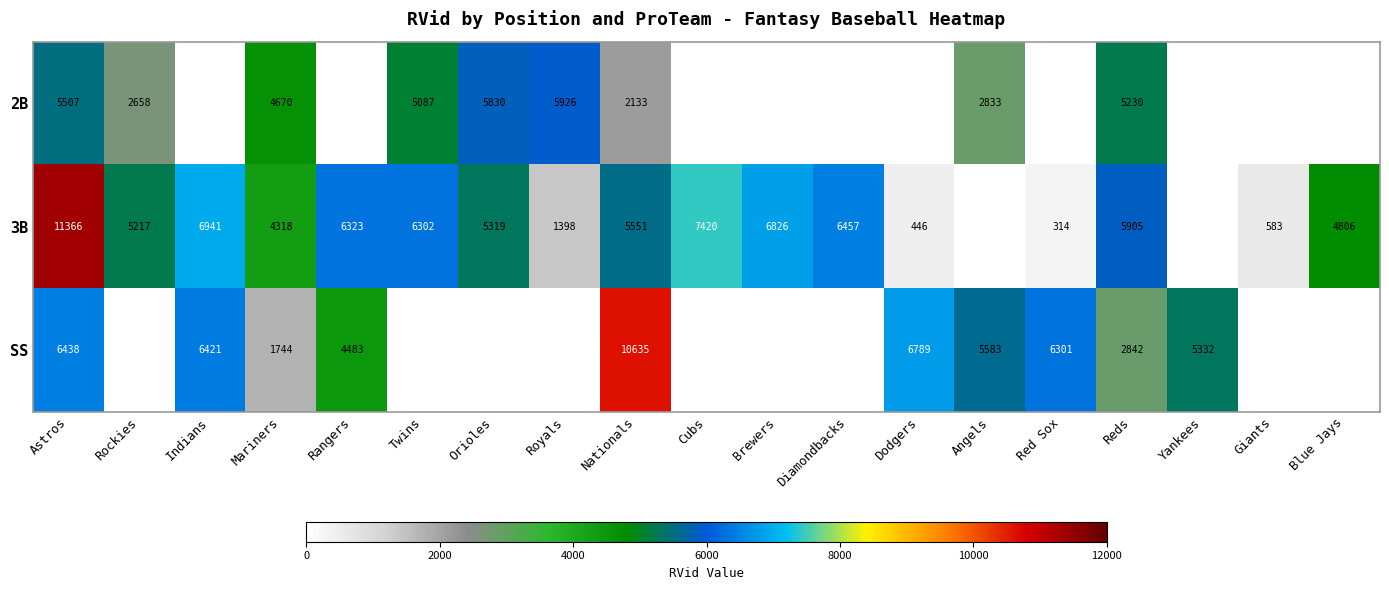

Is it true that 3B equals 2660 at Mariners?

False